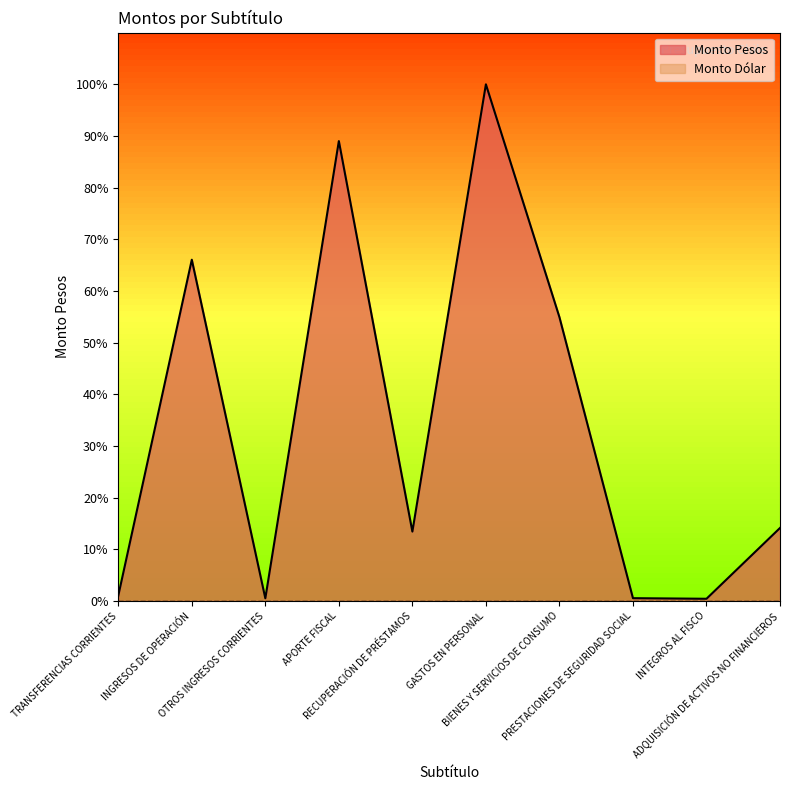

True or false: there are more than 2 points higher than both neighbors.

True